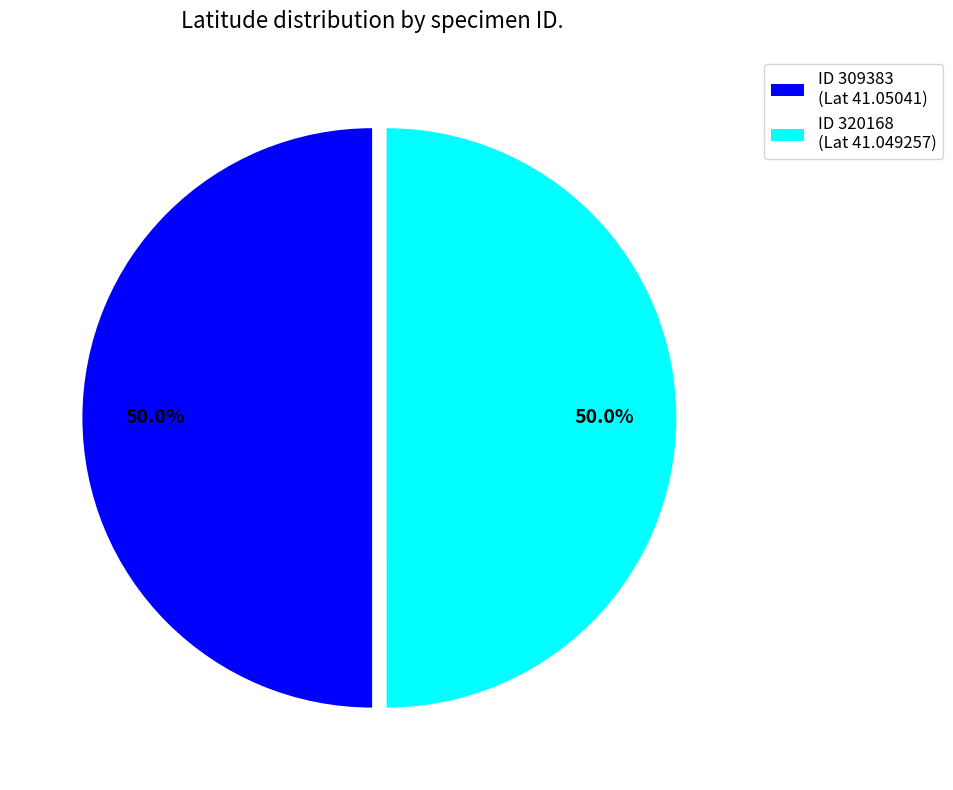

How much of the chart is everything except ID 320168 (Lat 41.049257)?

50.0%